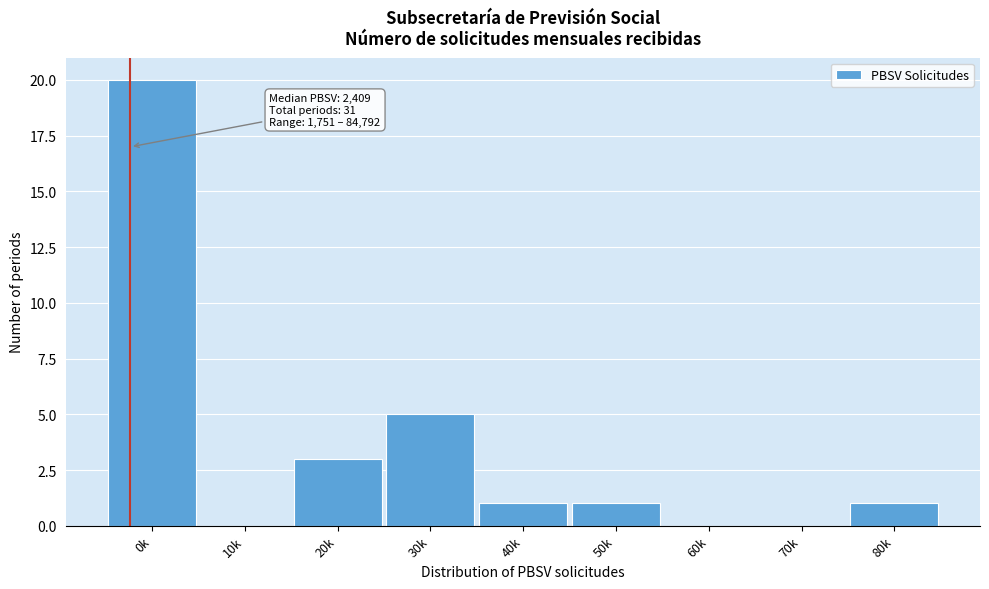

Reading right to left, extract all data points from this chart.

80k=1	70k=0	60k=0	50k=1	40k=1	30k=5	20k=3	10k=0	0k=20